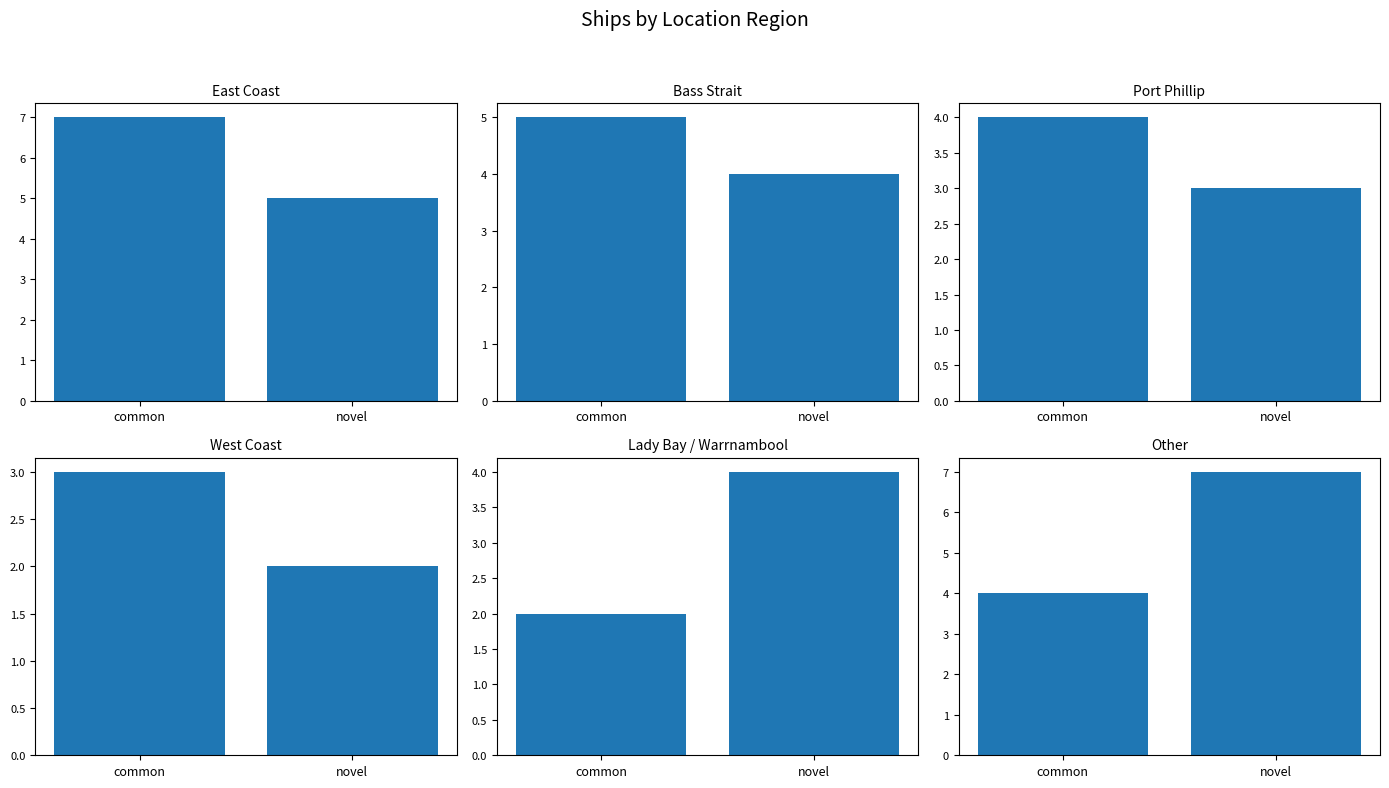

What is the spread (max minus min) of values at common?

5